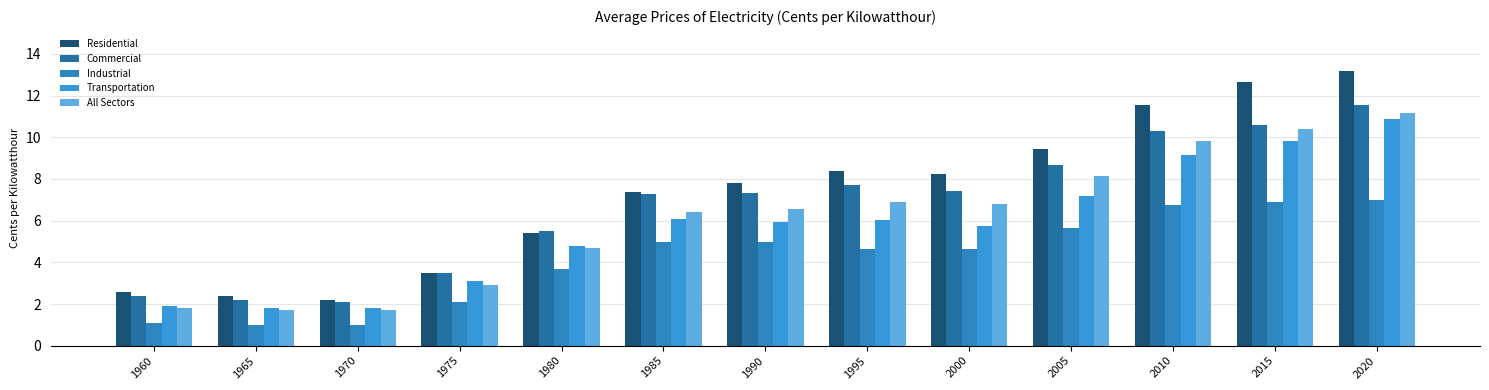

How many categories are shown in the chart?

13